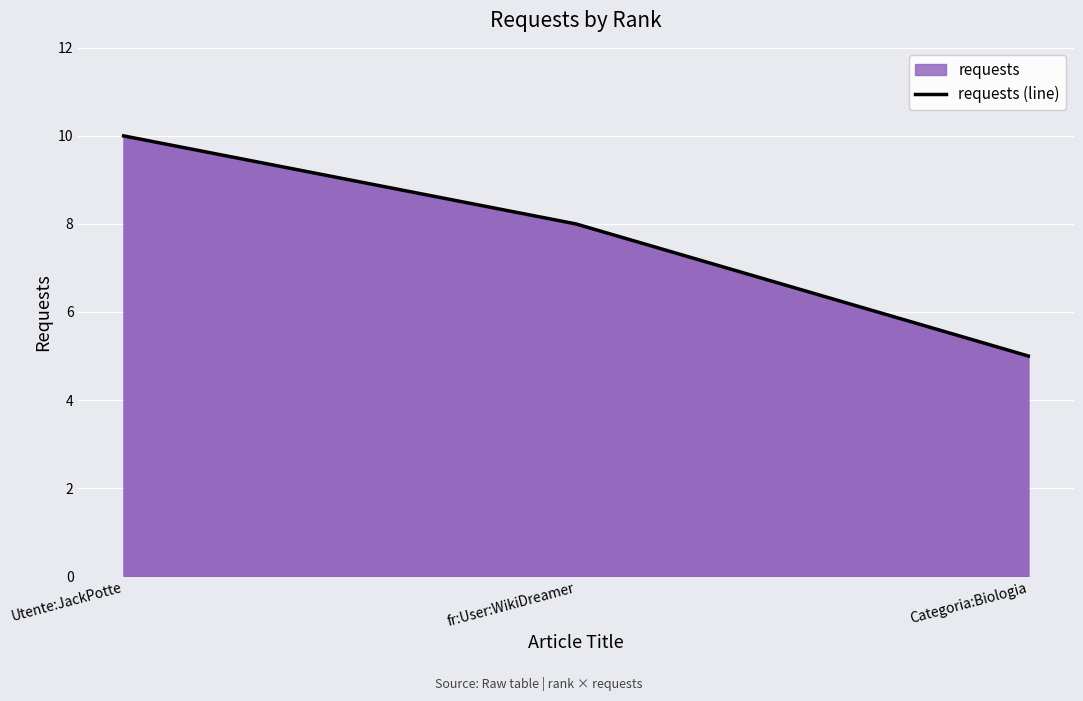

Where does the data first go above 8?

Utente:JackPotte